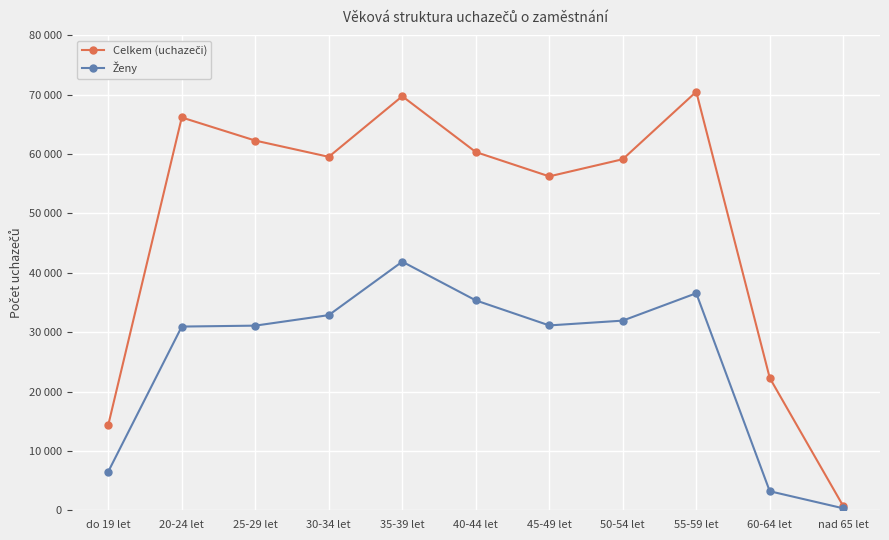

Does the chart have visible grid lines?

Yes